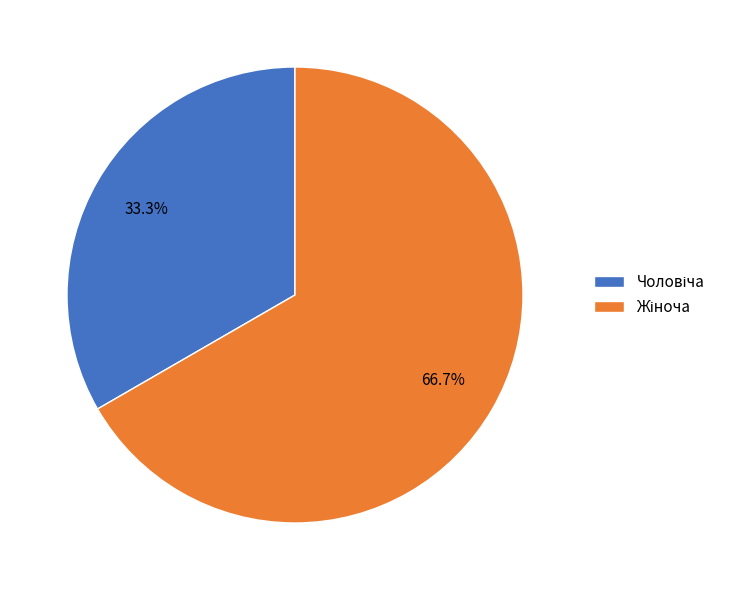

Is there any slice that represents more than half of the pie?

Yes